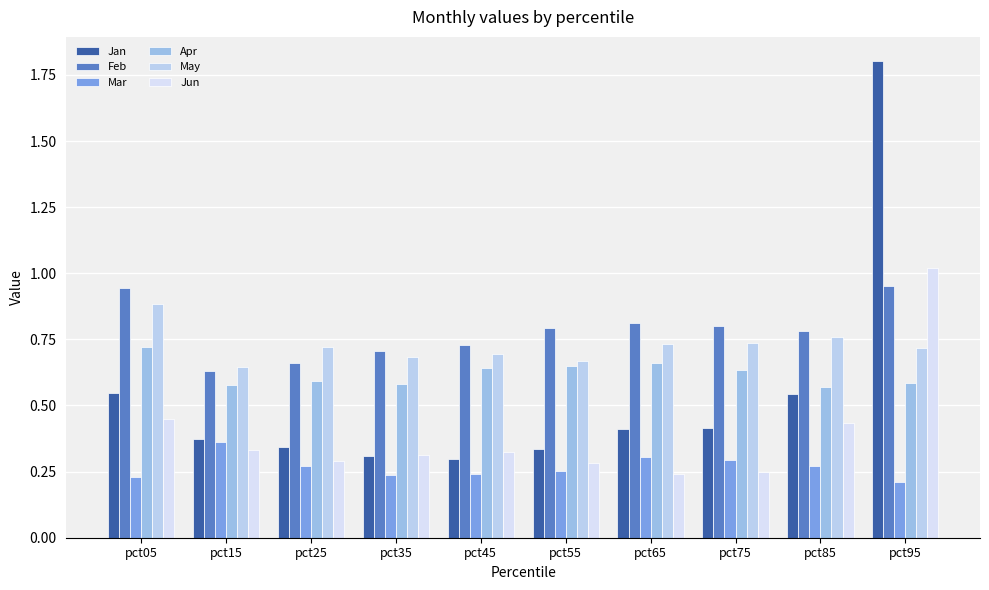

Which series changed the most between pct65 and pct95?

Jan